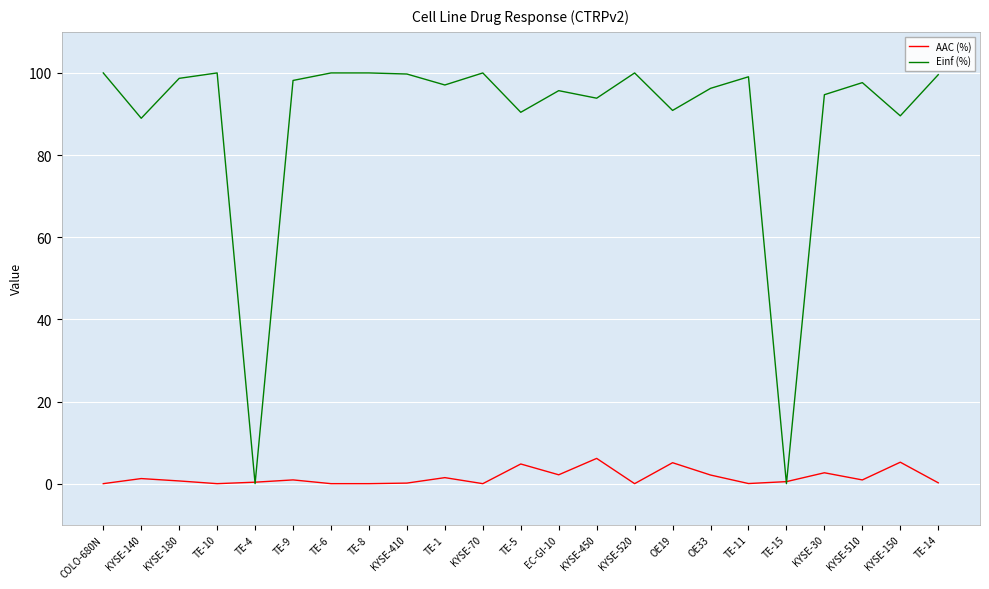

Where do Einf (%) and AAC (%) first cross each other?

TE-10 and TE-4